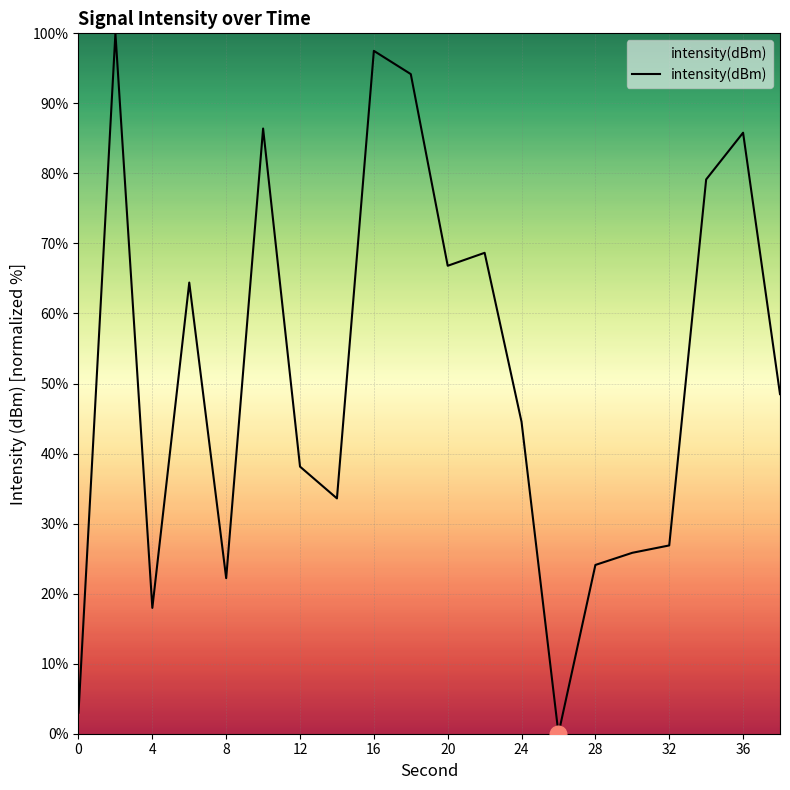

What is the maximum value shown in the chart?

100.0